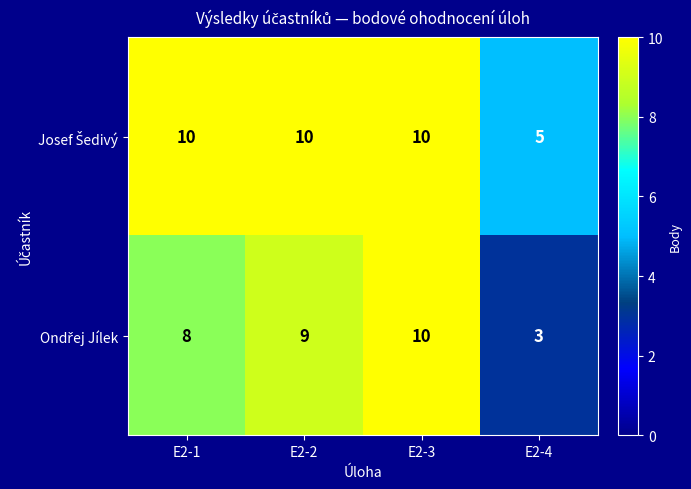

At how many categories does at least one series exceed 8?

3